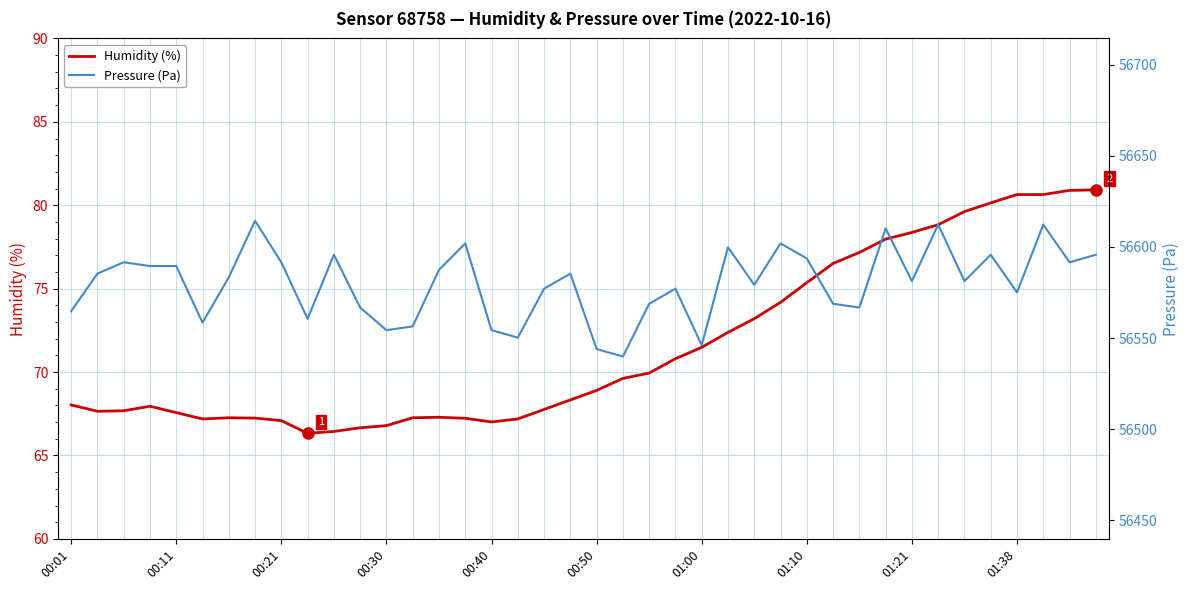

How many values in the Humidity (%) series are below 68?

18